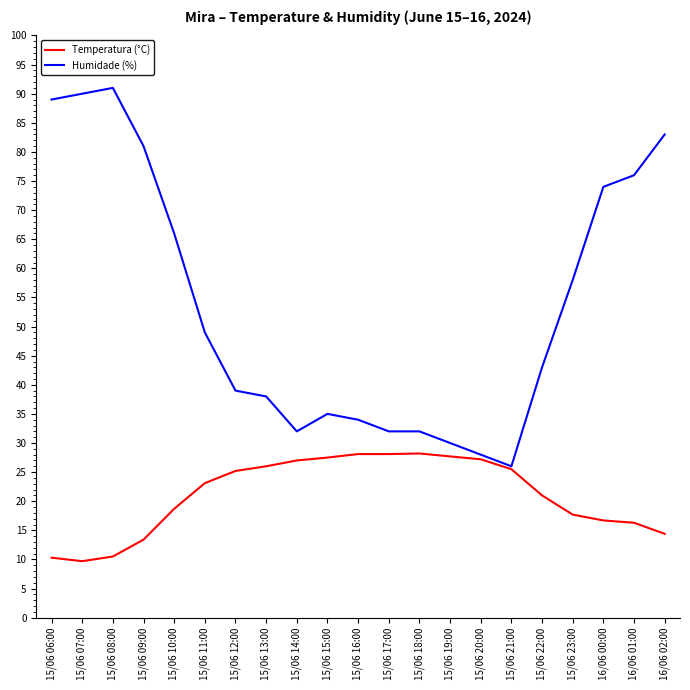

What is the lowest value of the Humidade (%) series?

26.0